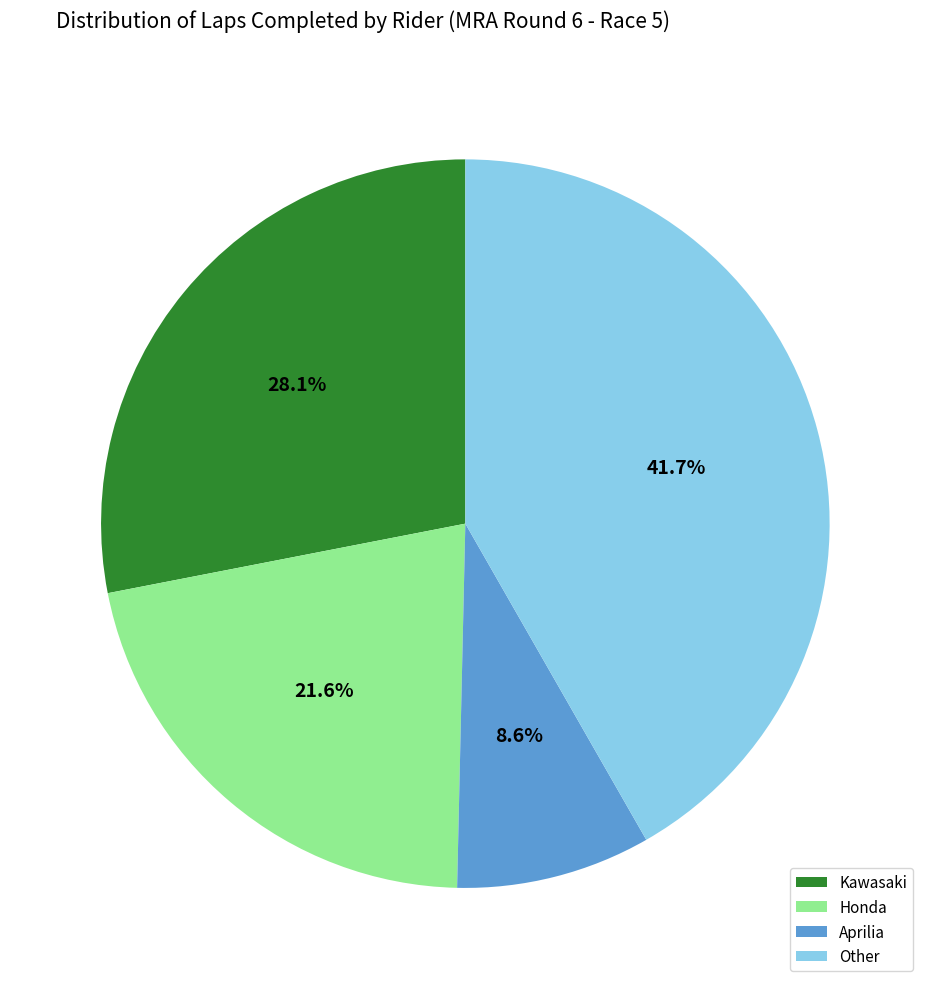

Is there any slice that represents more than half of the pie?

No